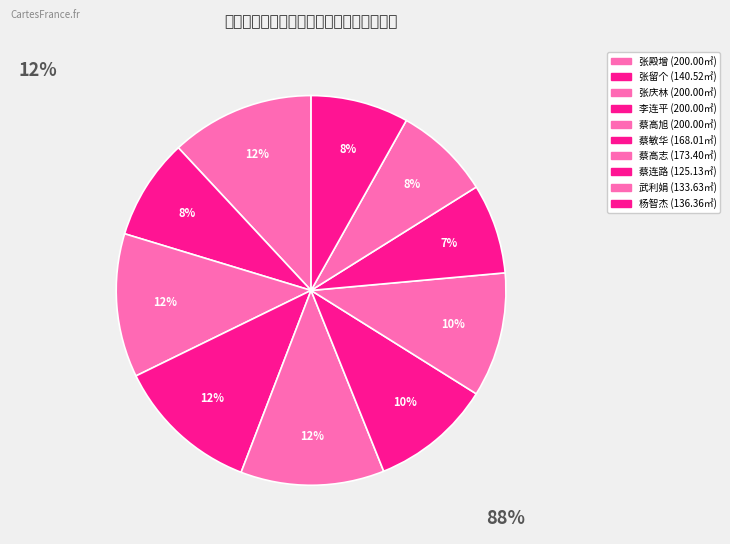

How many slices are in this pie chart?

10